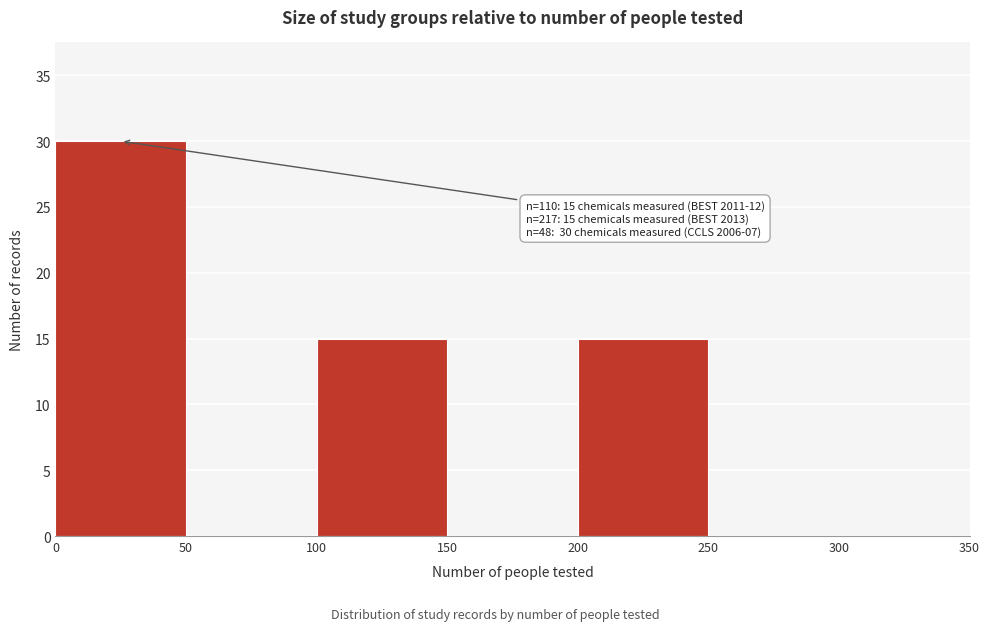

Which range on the x-axis has the tallest bar?

0 to 50